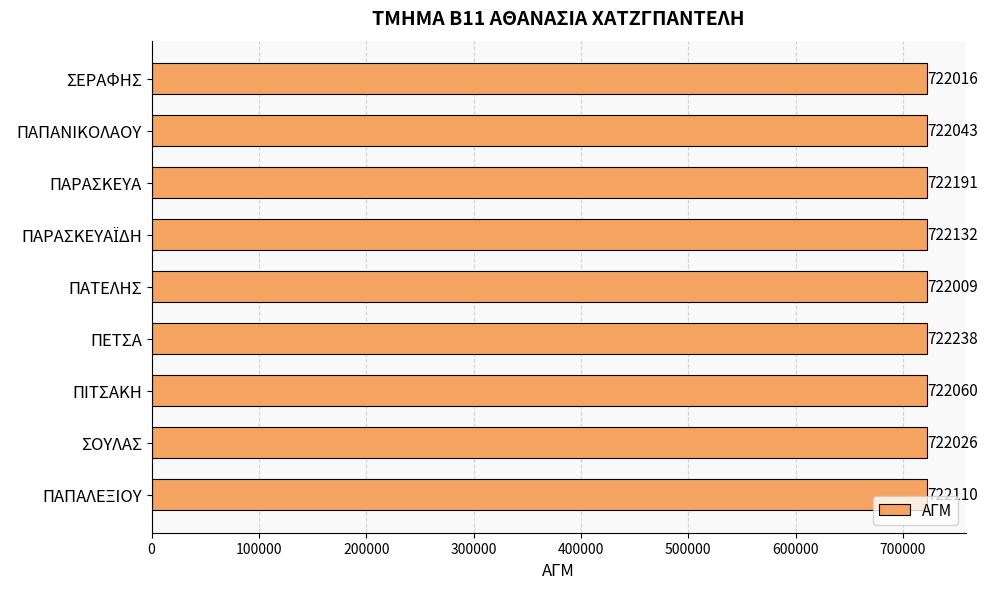

What is the maximum value shown in the chart?

722238